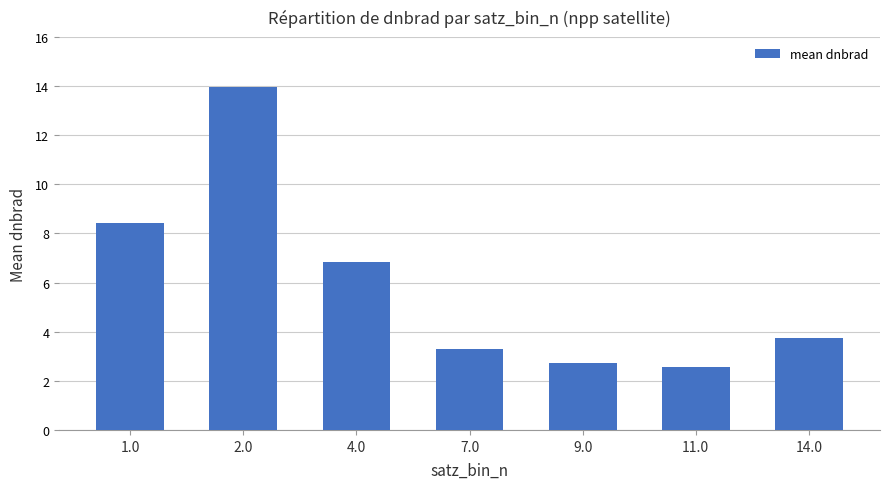

Rank the categories by value from lowest to highest.

11.0, 9.0, 7.0, 14.0, 4.0, 1.0, 2.0